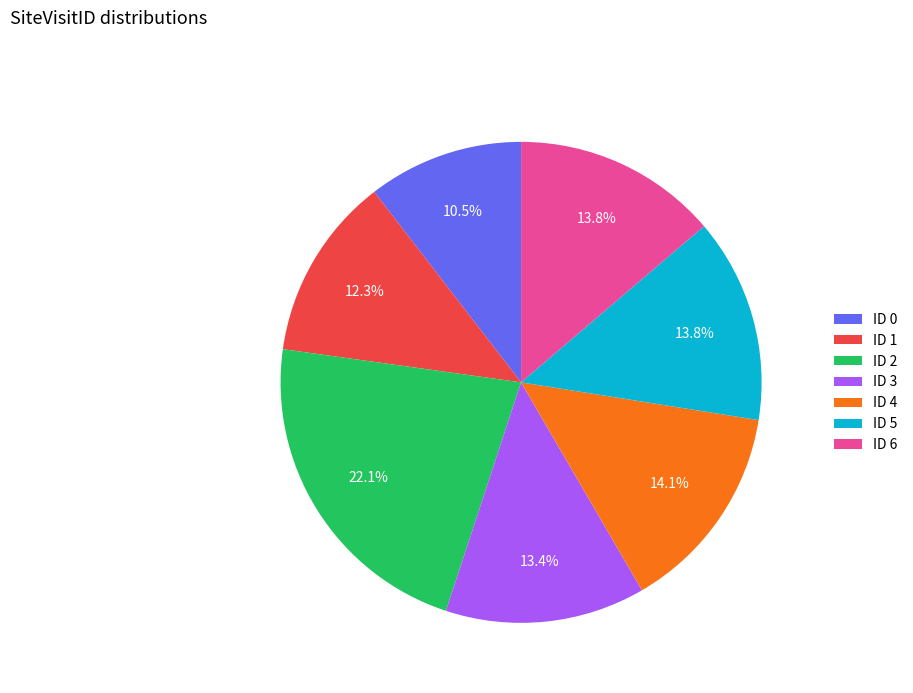

Does any single category account for the majority?

No